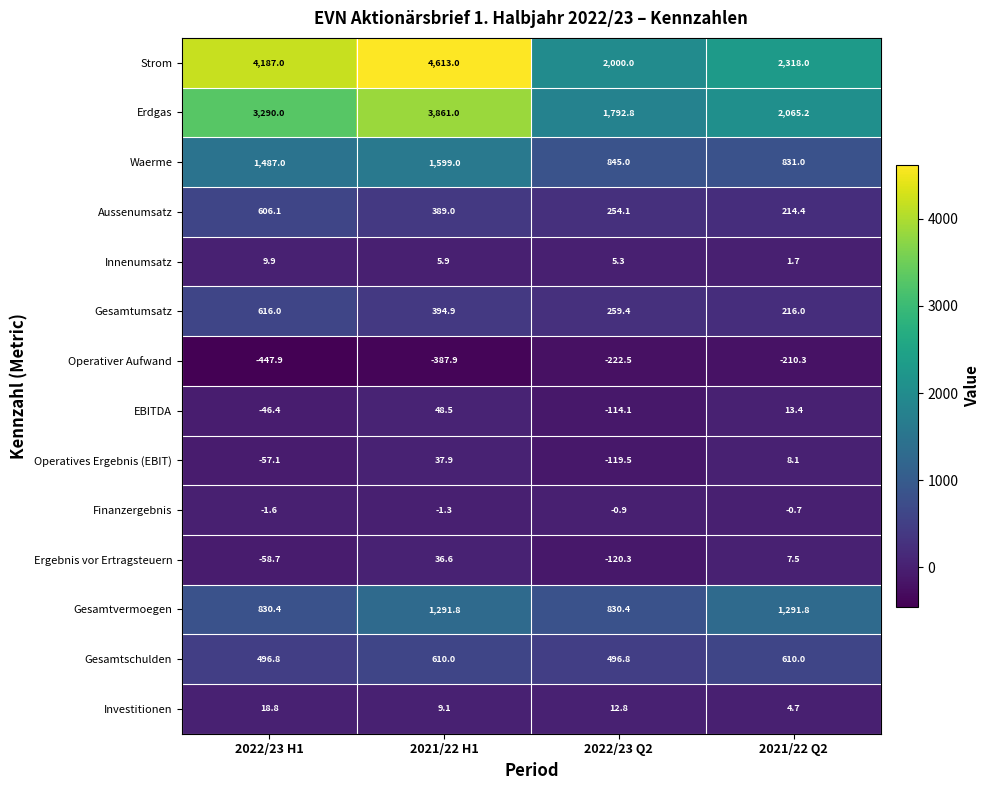

At 2021/22 H1, list the series in order from smallest to largest.

Operativer Aufwand, Finanzergebnis, Innenumsatz, Investitionen, Ergebnis vor Ertragsteuern, Operatives Ergebnis (EBIT), EBITDA, Aussenumsatz, Gesamtumsatz, Gesamtschulden, Gesamtvermoegen, Waerme, Erdgas, Strom